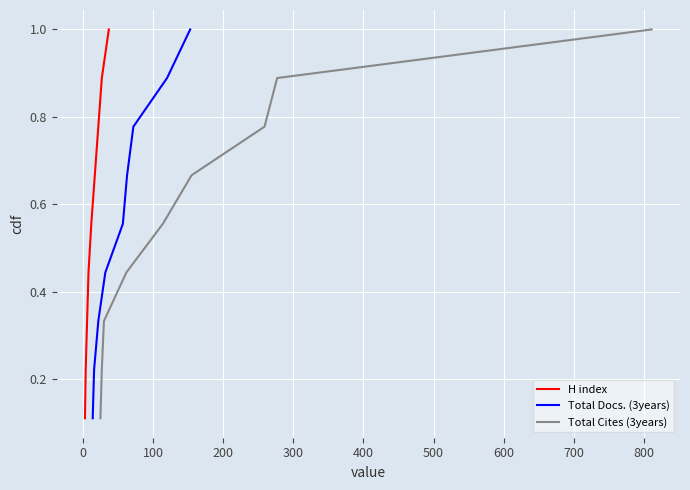

True or false: Total Docs. (3years) and H index cross at least once.

False